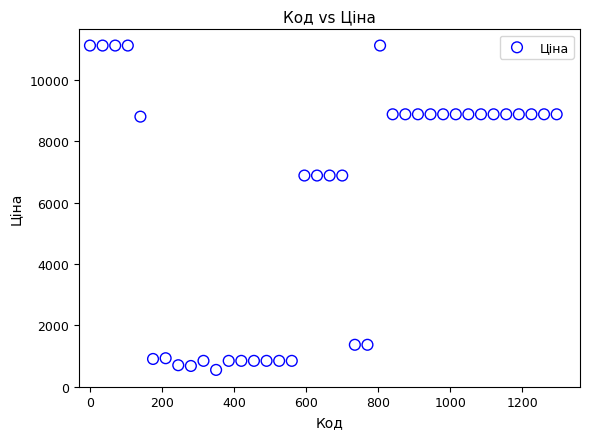

What is the range of Y values (max minus min)?

10565.8